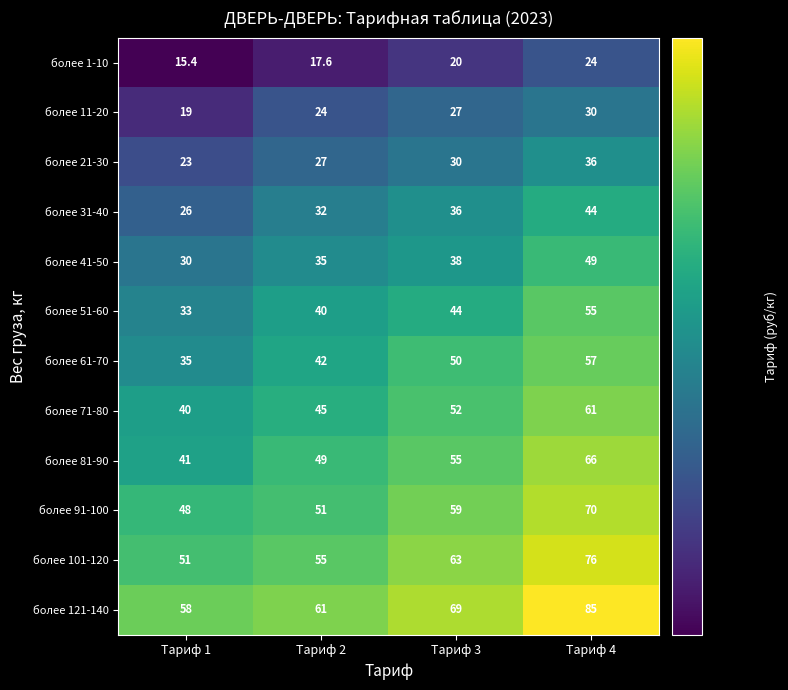

What is the spread (max minus min) of values at Тариф 4?

61.0